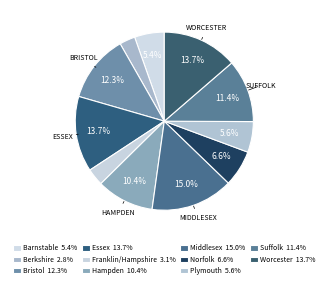

How many segments does this pie chart have?

11